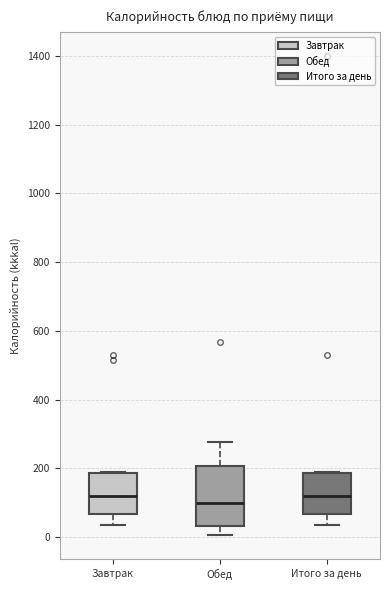

Comparing the boxes themselves (not the whiskers), which one is the tallest?

Обед